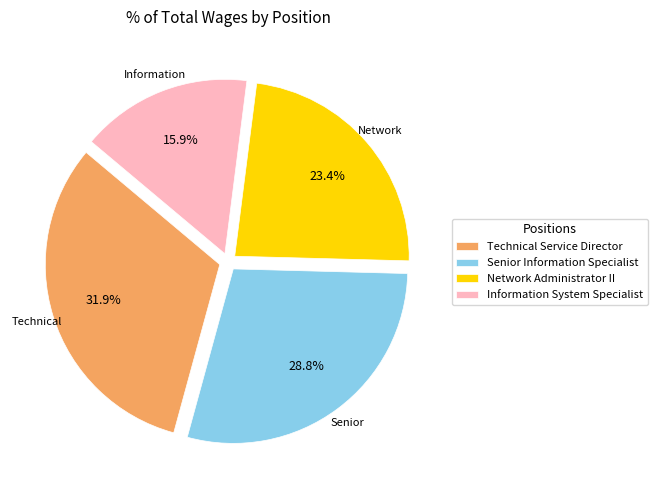

What percentage is the Technical Service Director slice, to the nearest percent?

32%